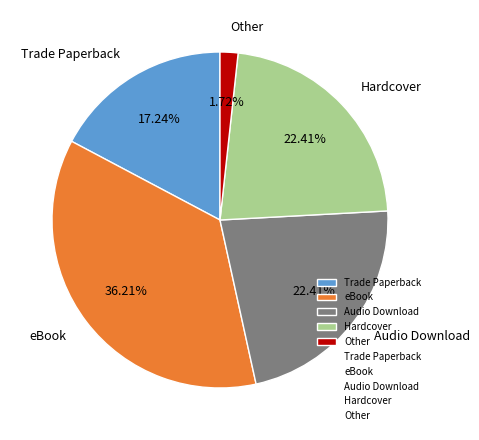

Does Other account for over 50% of the chart?

No